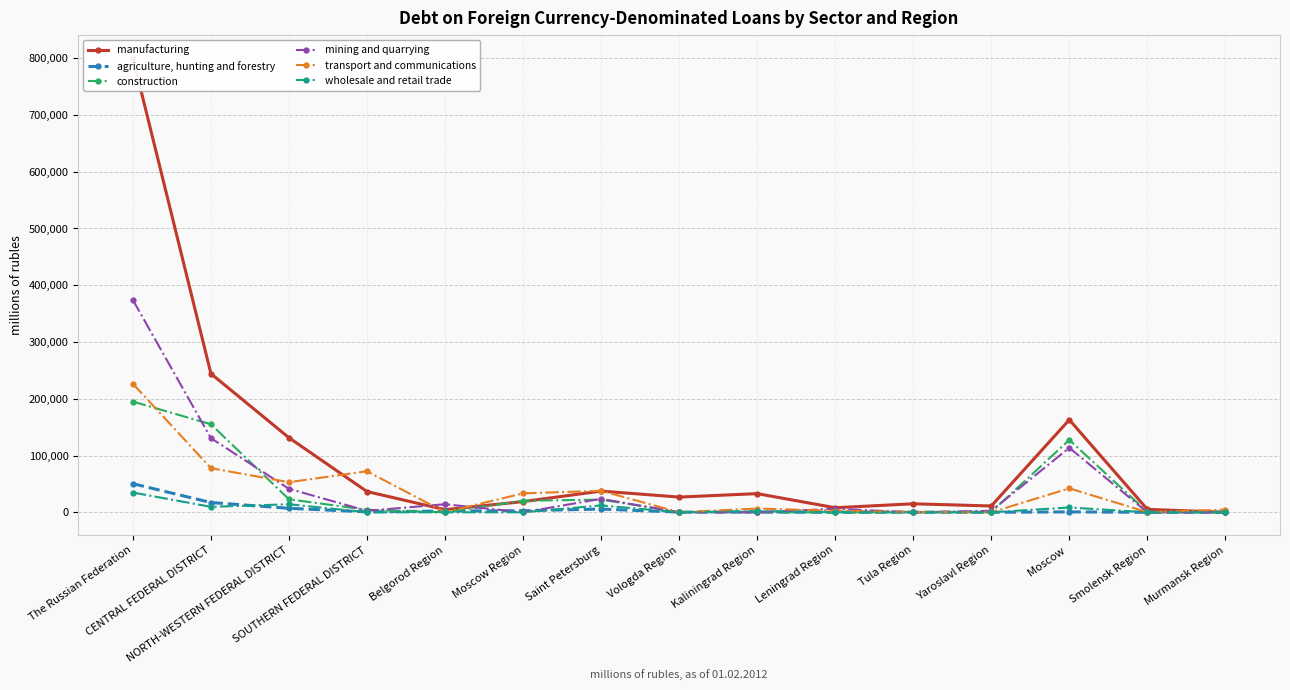

Which category has the lowest value in the agriculture, hunting and forestry series?

Smolensk Region